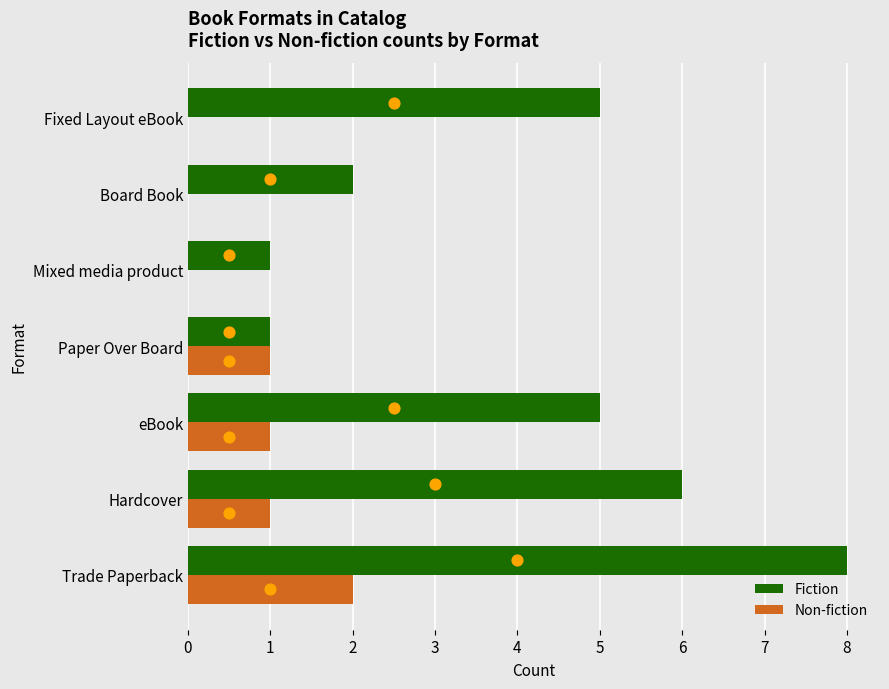

Which series reaches the minimum Y coordinate?

Non-fiction